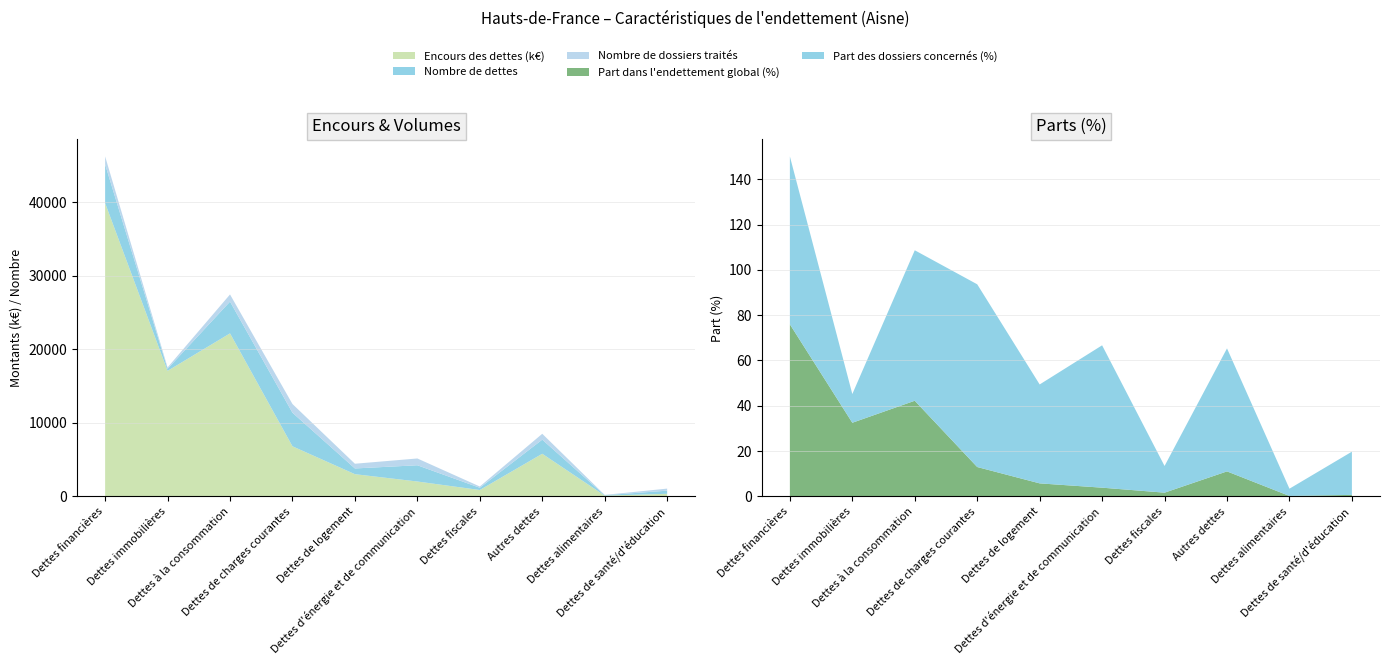

Reading left to right, extract all data points from this chart.

Encours des dettes (k€): 39851.2	17058.2	22153.0	6810.1	3023.1	2026.8	872.4	5795.6	107.8	355.5
Nombre de dossiers traités: 1088.0	186.0	975.0	1184.0	641.0	922.6	173.0	797.0	47.0	280.0
Nombre de dettes: 5256.0	280.0	4314.0	4560.0	777.0	2206.2	303.0	1918.0	52.0	426.0
Part dans l'endettement global (%): 76.0	32.5	42.2	13.0	5.8	3.9	1.7	11.1	0.2	0.7
Part des dossiers concernés (%): 74.1	12.7	66.4	80.7	43.7	62.8	11.8	54.3	3.2	19.1